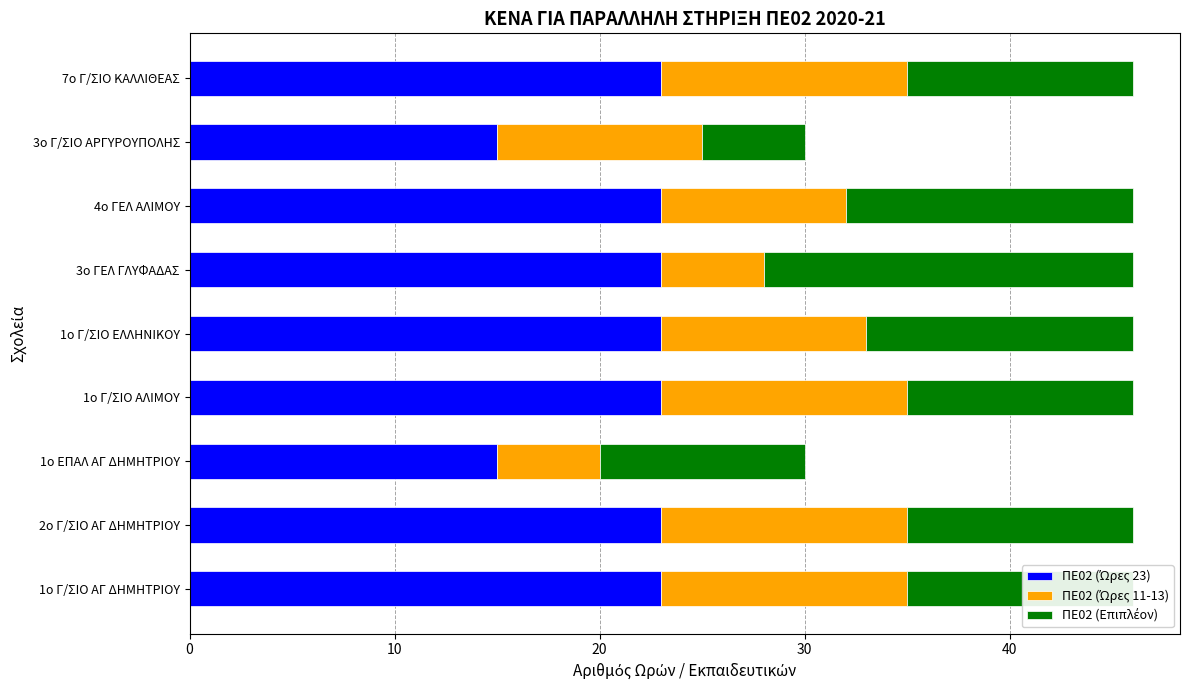

What is the total value across all series at 1ο Γ/ΣΙΟ ΕΛΛΗΝΙΚΟΥ?

46